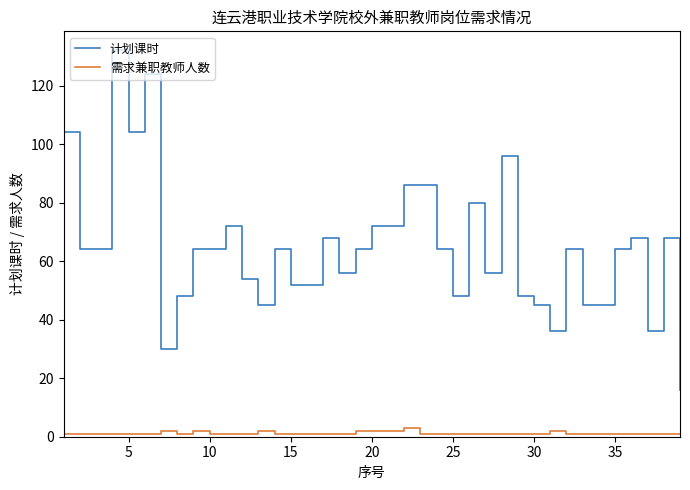

What is the maximum value for 需求兼职教师人数?

3